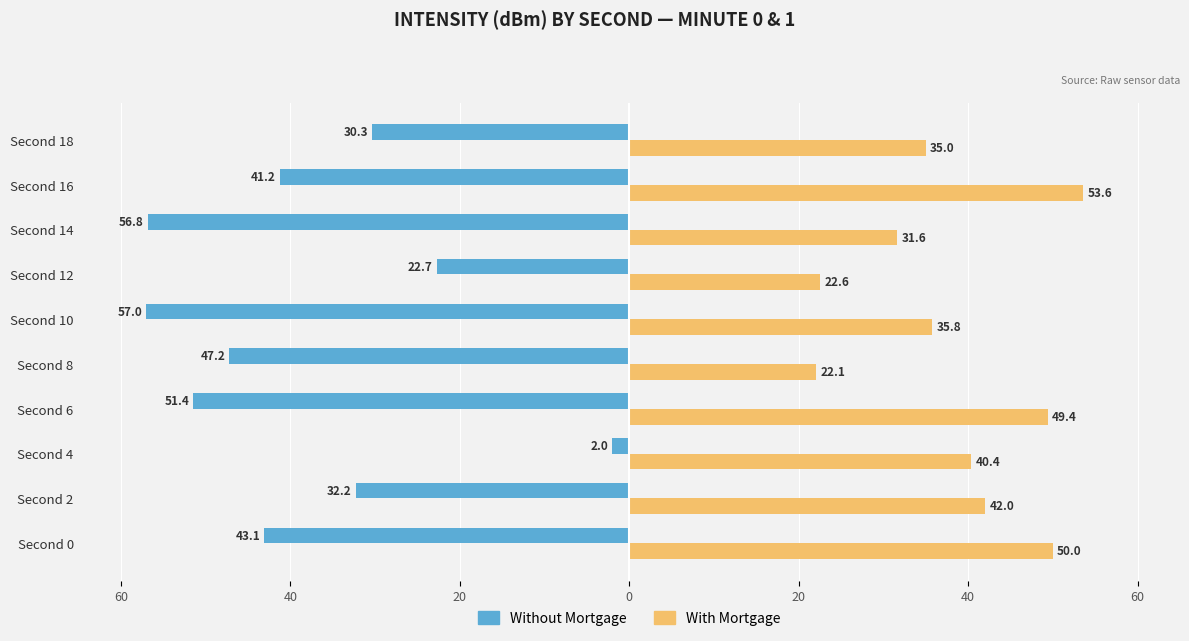

What are all the series names shown in the legend?

Without Mortgage, With Mortgage